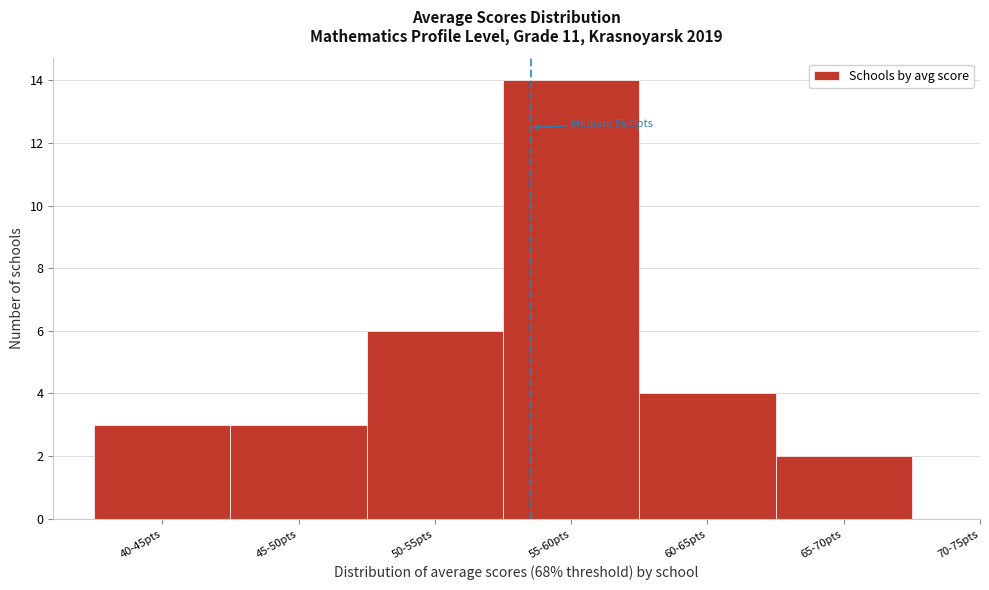

Reading left to right, transcribe all the data shown in this chart.

3	3	6	14	4	2